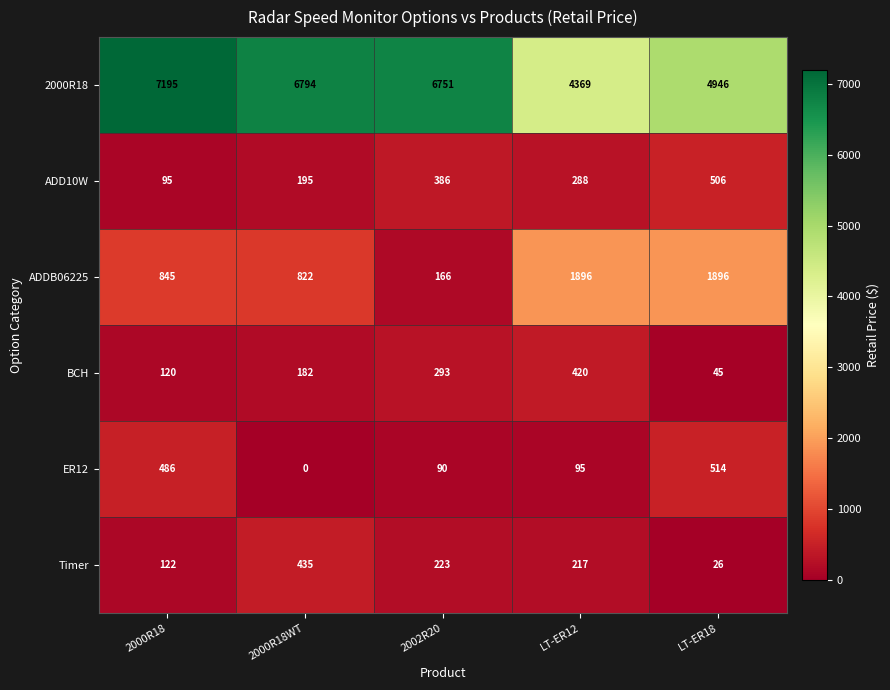

Count the number of categories in the chart.

5